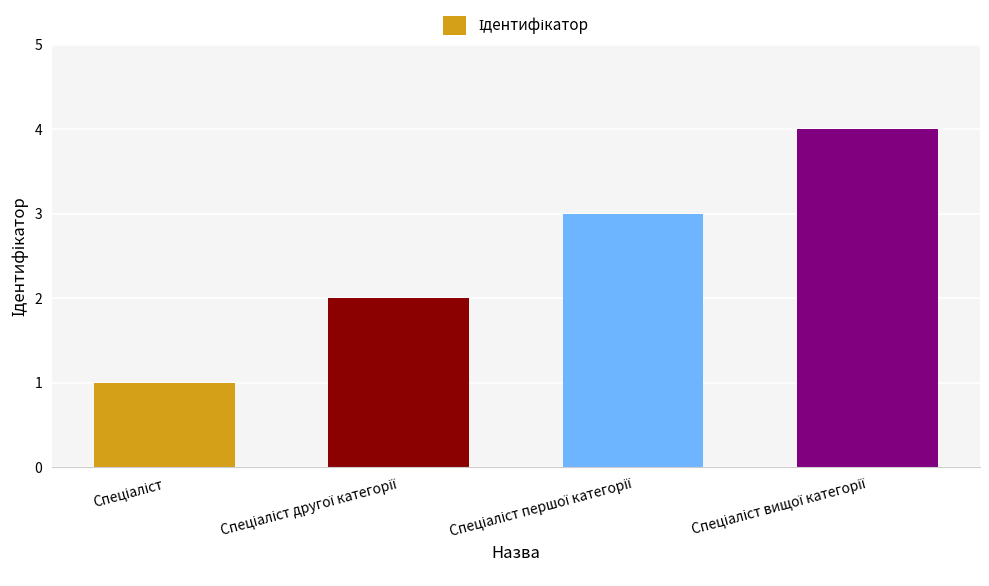

What is the difference between the maximum and minimum values?

3